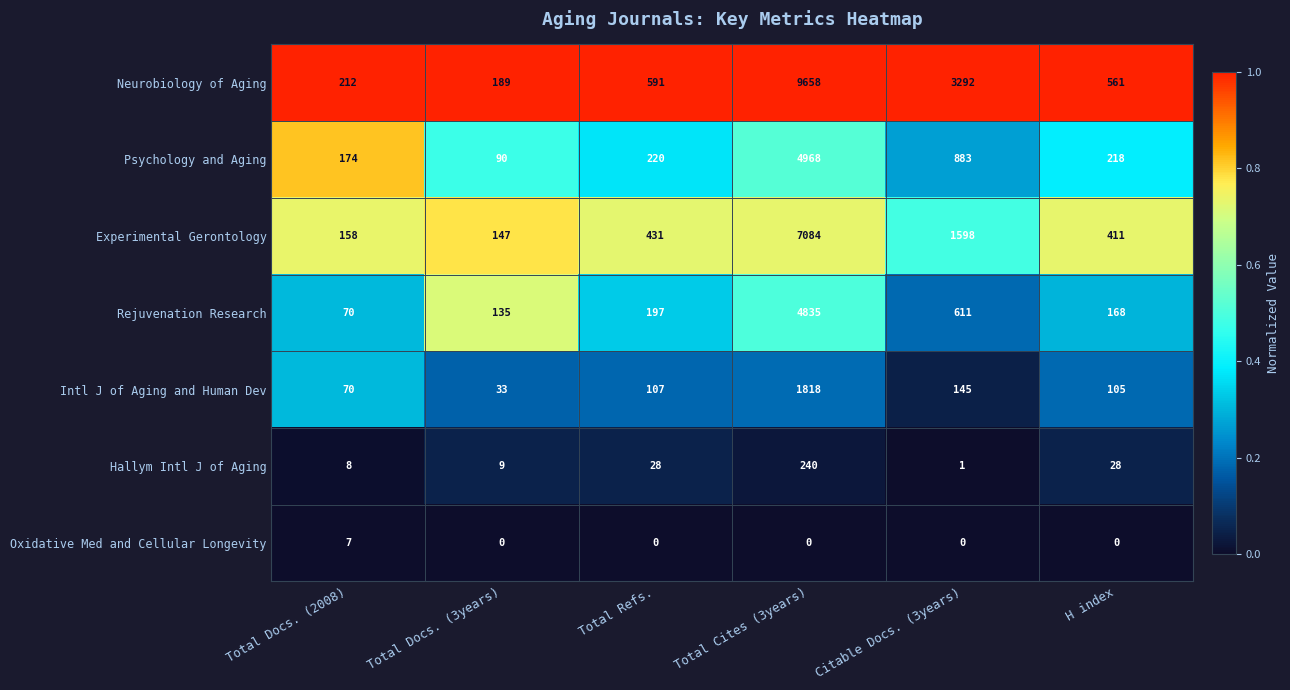

At which category is the sum across all series the highest?

Total Cites (3years)